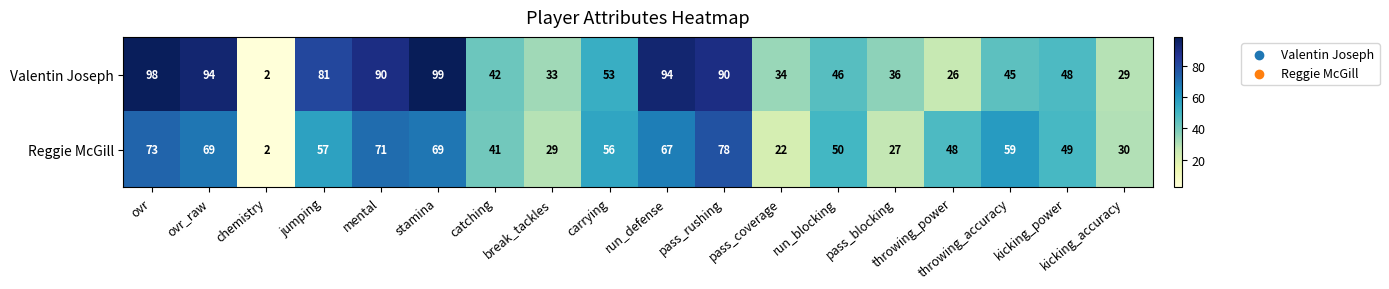

At which label is Reggie McGill closest to 40?

catching